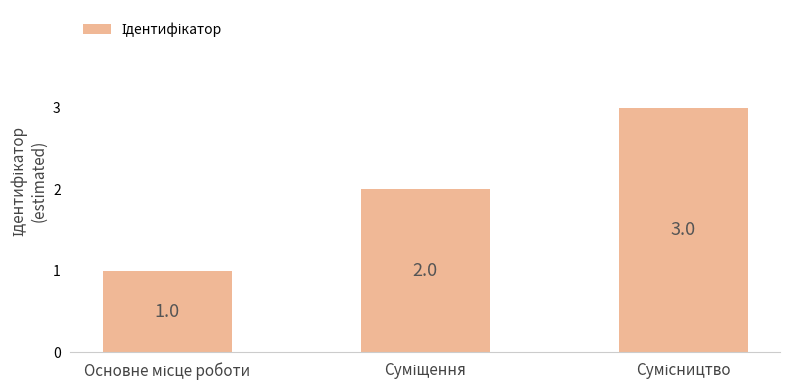

What is the value of the 3rd bar from the left?

3